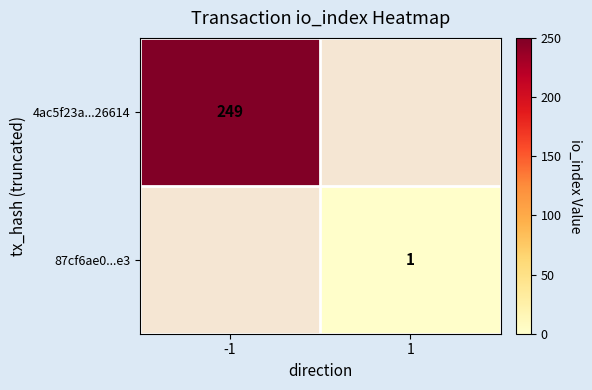

The 87cf6ae0...e3 series shows 1 at 1. True or false?

True